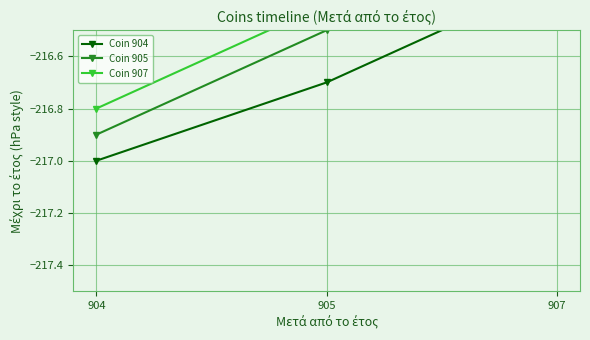

At which label is Coin 907 closest to -216?

907